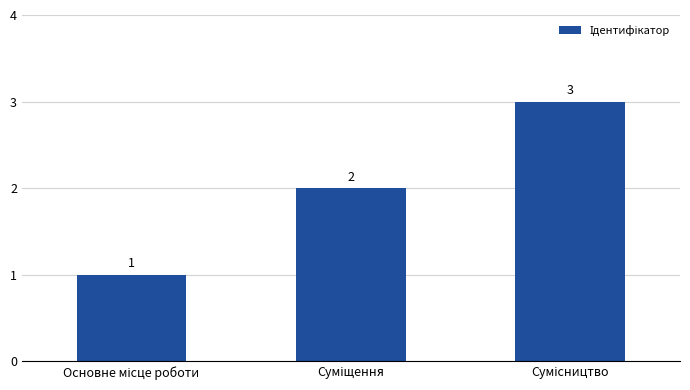

What is the greatest value displayed?

3